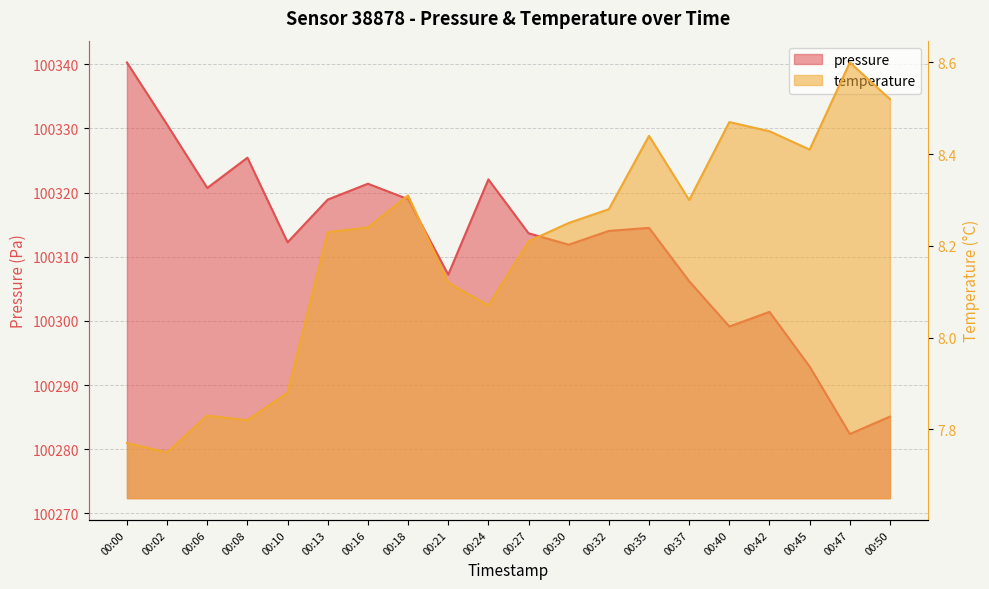

What are all the series names shown in the legend?

pressure, temperature